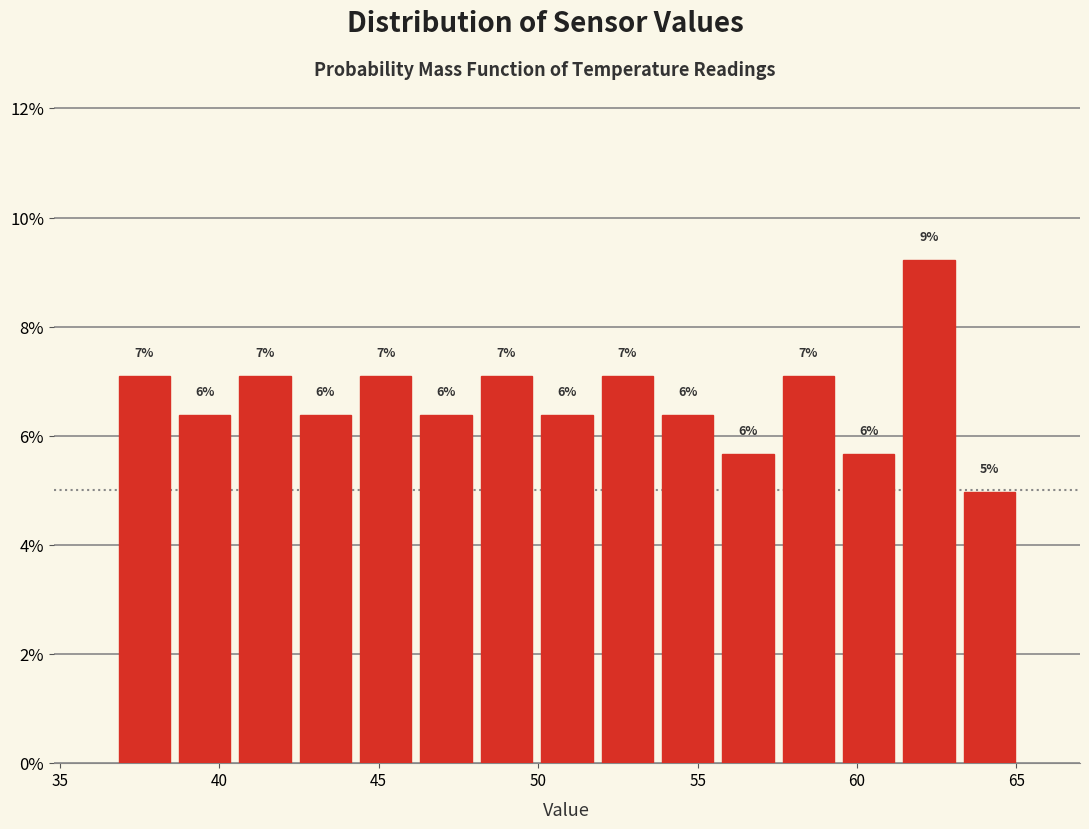

Read against the x-axis, roughly where is the centre of the tallest bar?

62.5